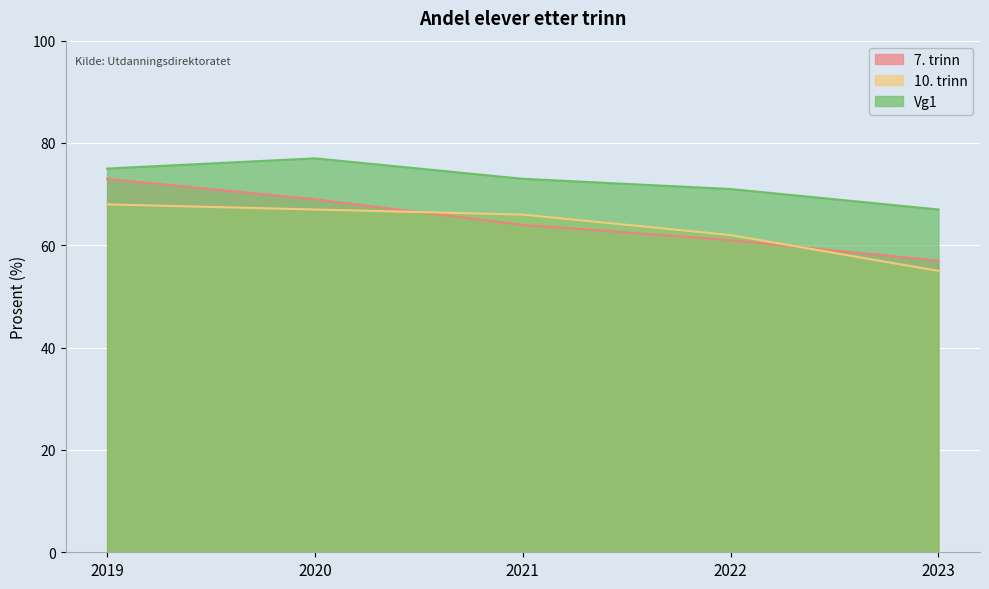

Rank the series by their maximum value, from highest to lowest.

Vg1, 7. trinn, 10. trinn